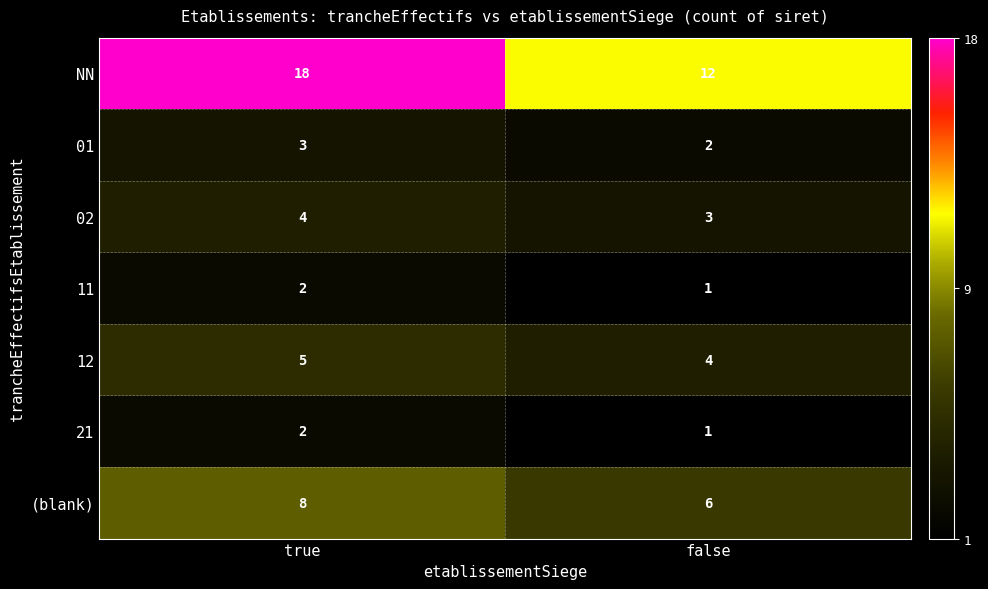

What is the minimum value shown in the chart?

1